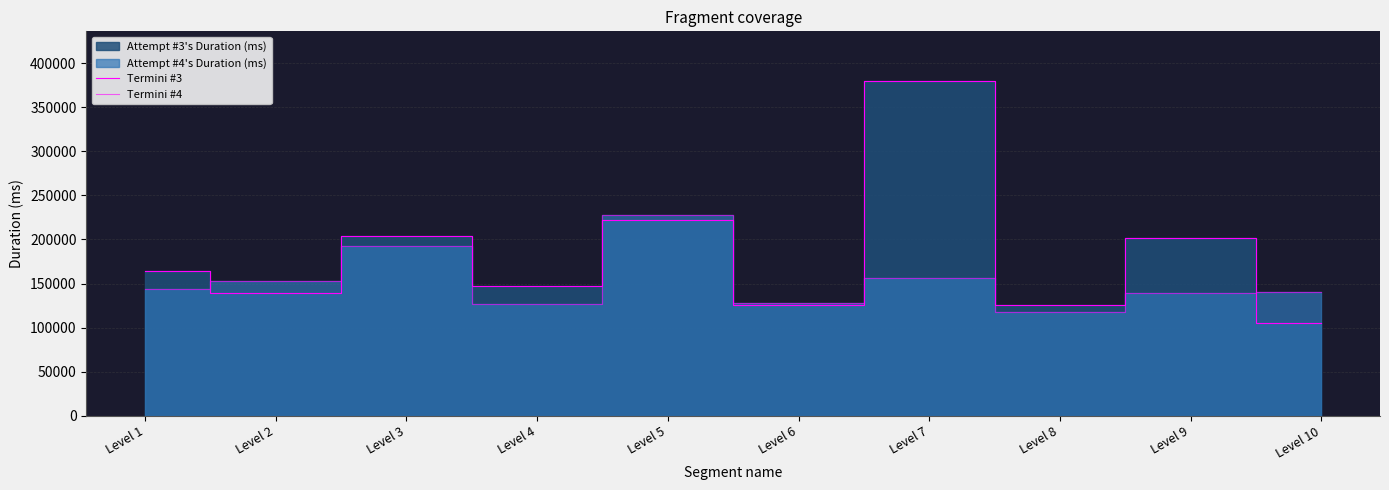

What is the maximum value for Termini #3?

379184